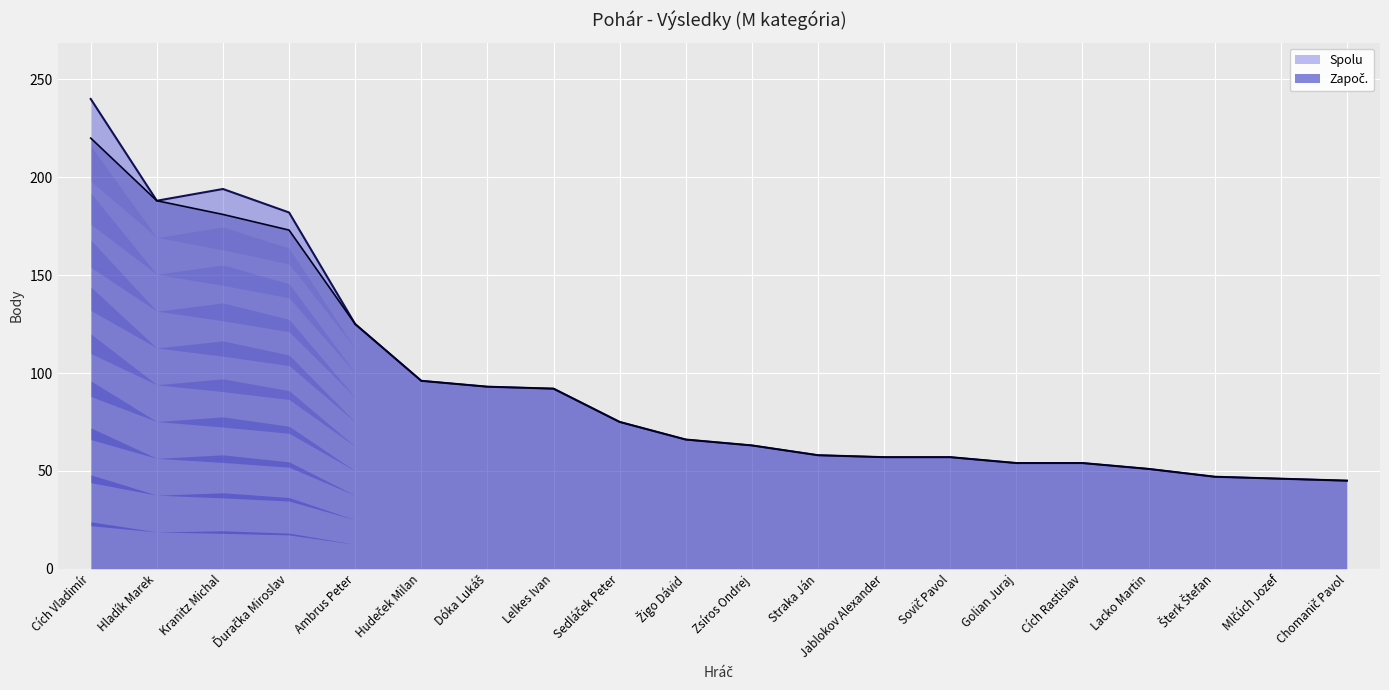

How many lines are shown in the chart?

2